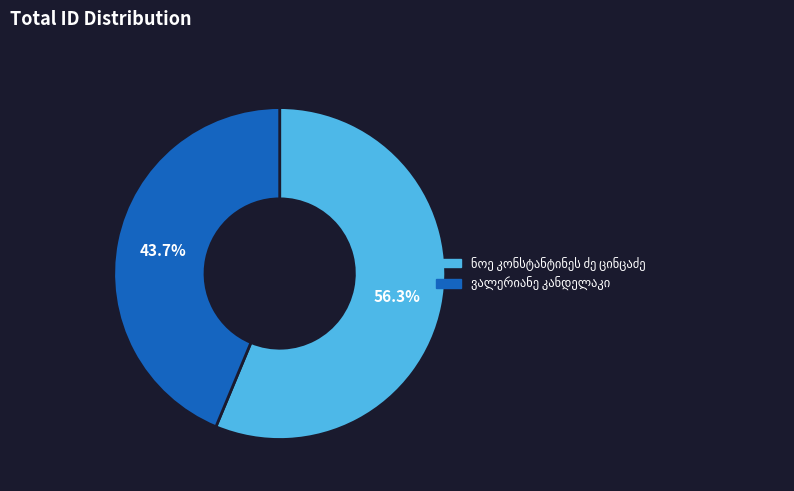

Is there a majority slice in this chart?

Yes